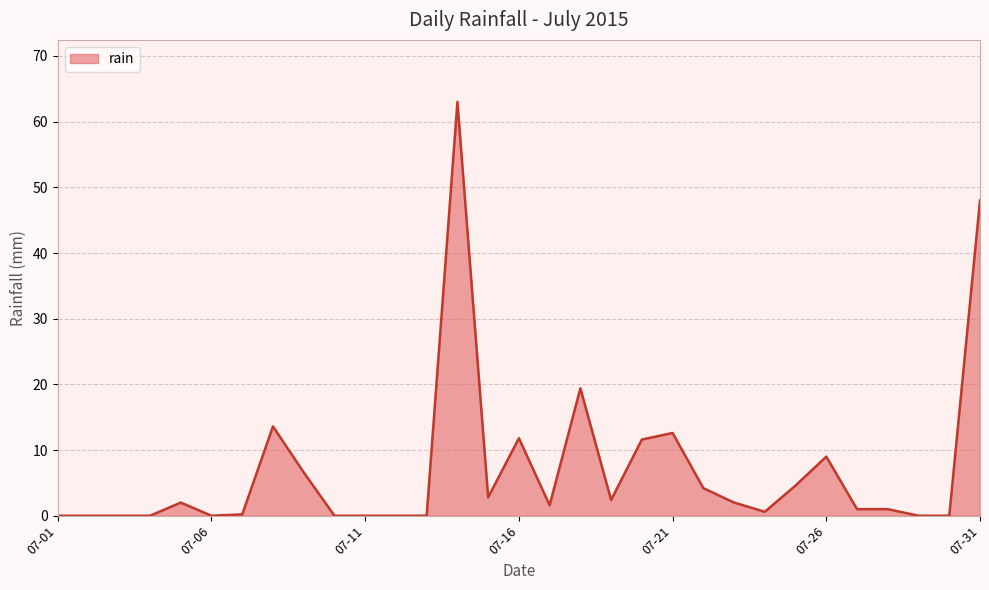

What is the greatest value displayed?

63.0